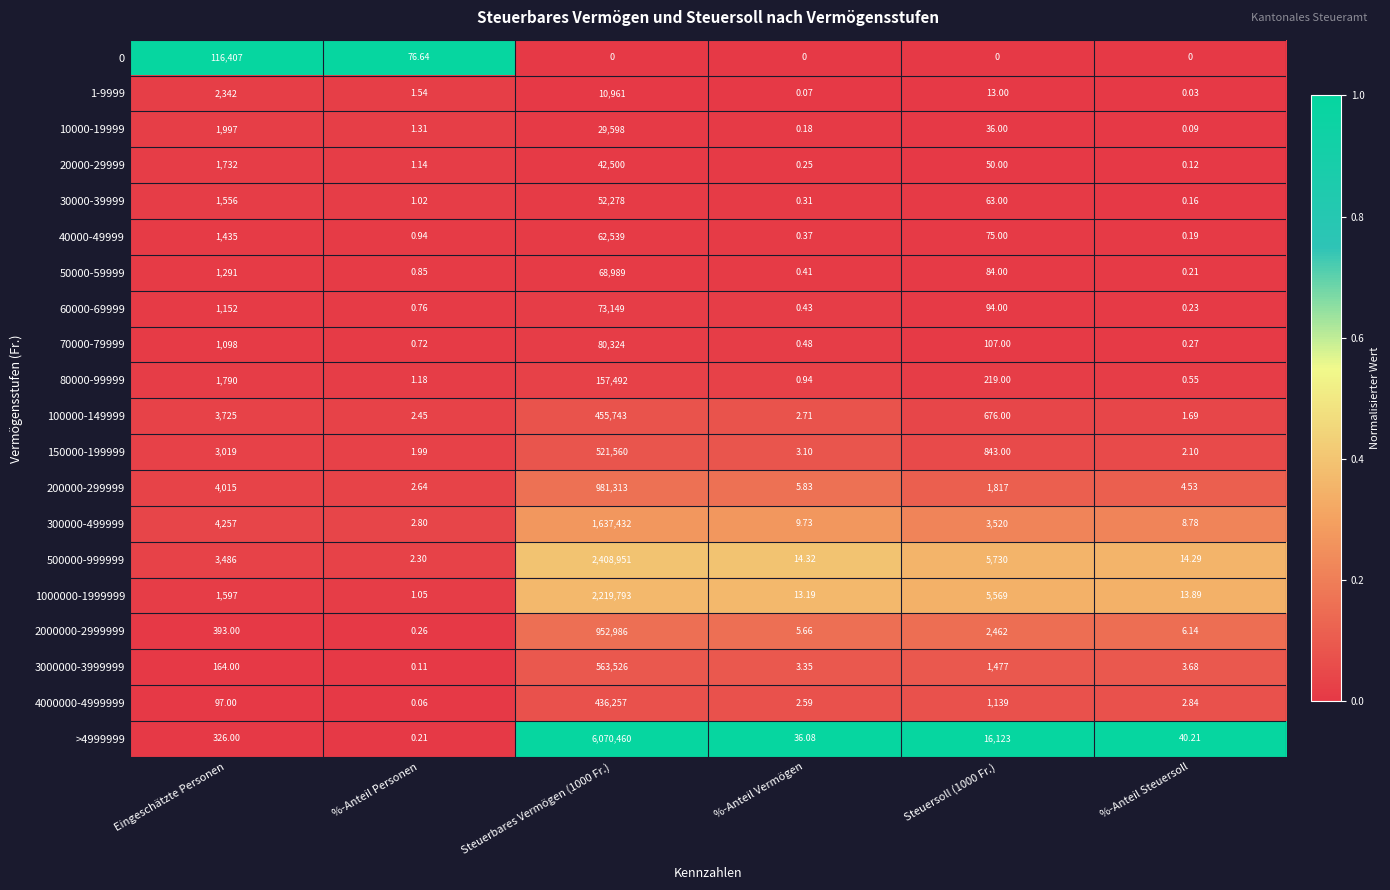

Is the value of 500000-999999 at Steuersoll (1000 Fr.) greater than the value of 2000000-2999999 at %-Anteil Vermögen?

Yes